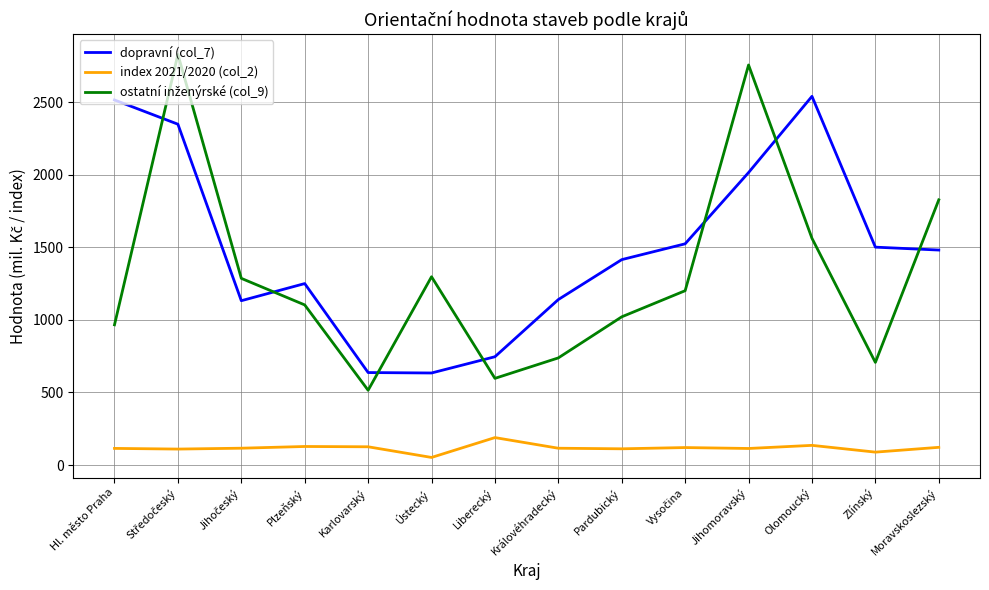

How many lines are shown in the chart?

3